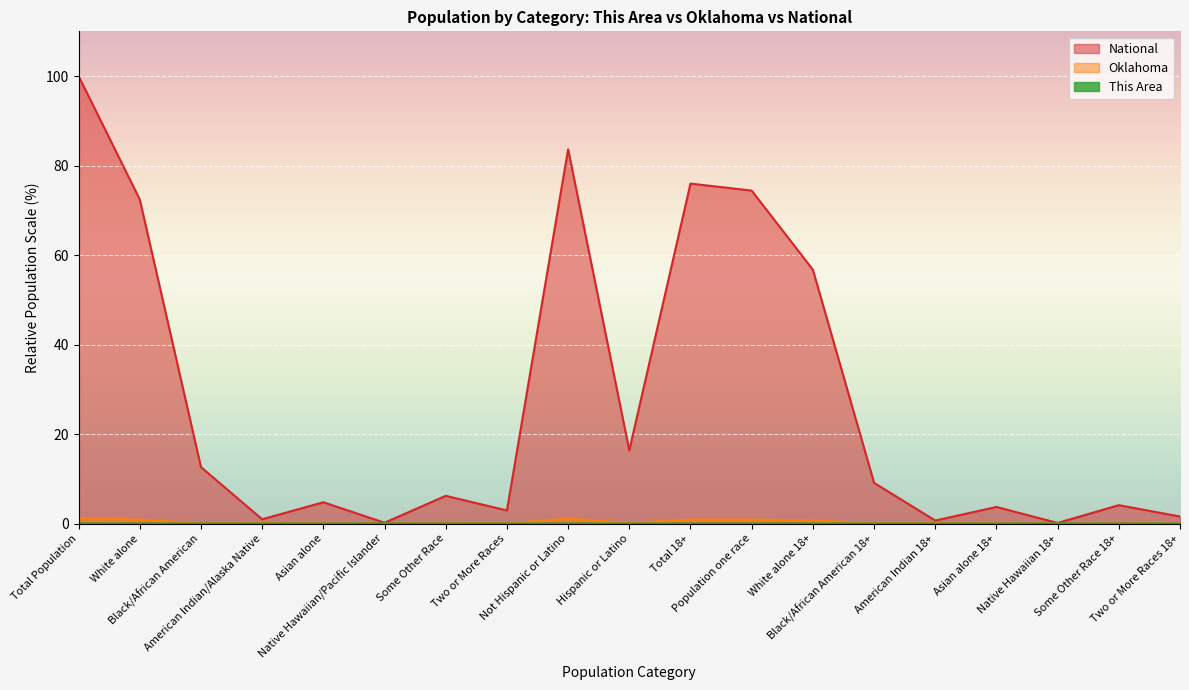

How many values in the This Area series exceed 0?

13